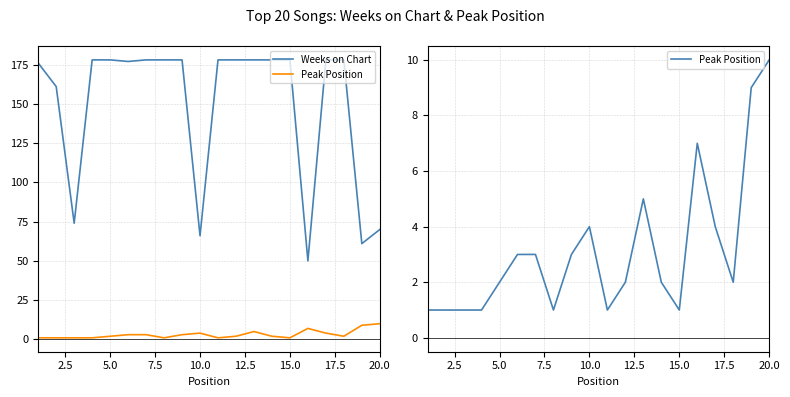

True or false: Peak Position and Weeks on Chart cross at least once.

False